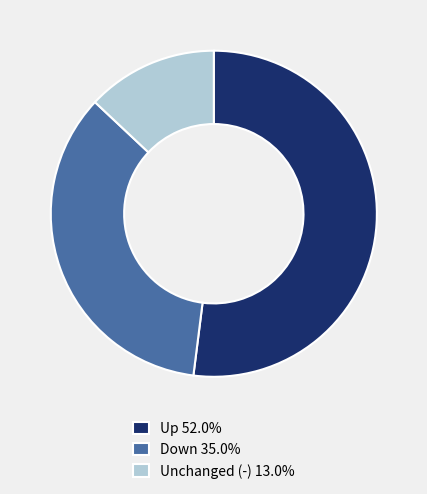

Is there a majority slice in this chart?

Yes